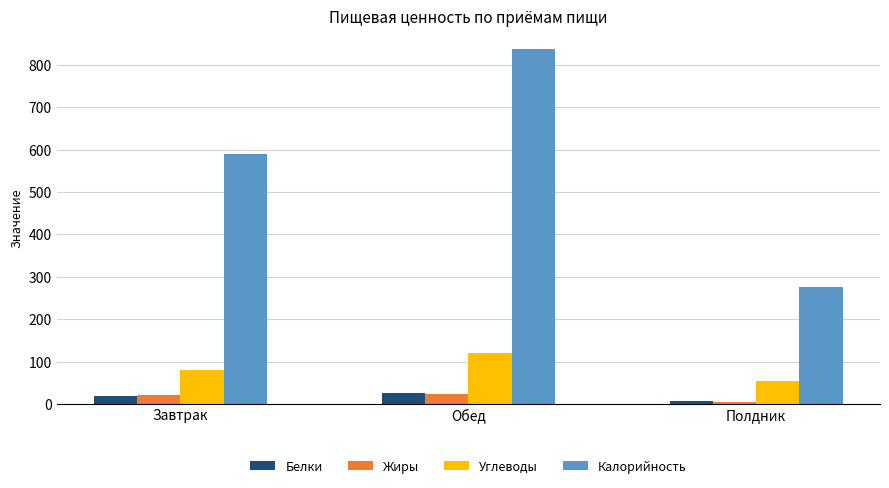

Rank the categories by Калорийность value from lowest to highest.

Полдник, Завтрак, Обед